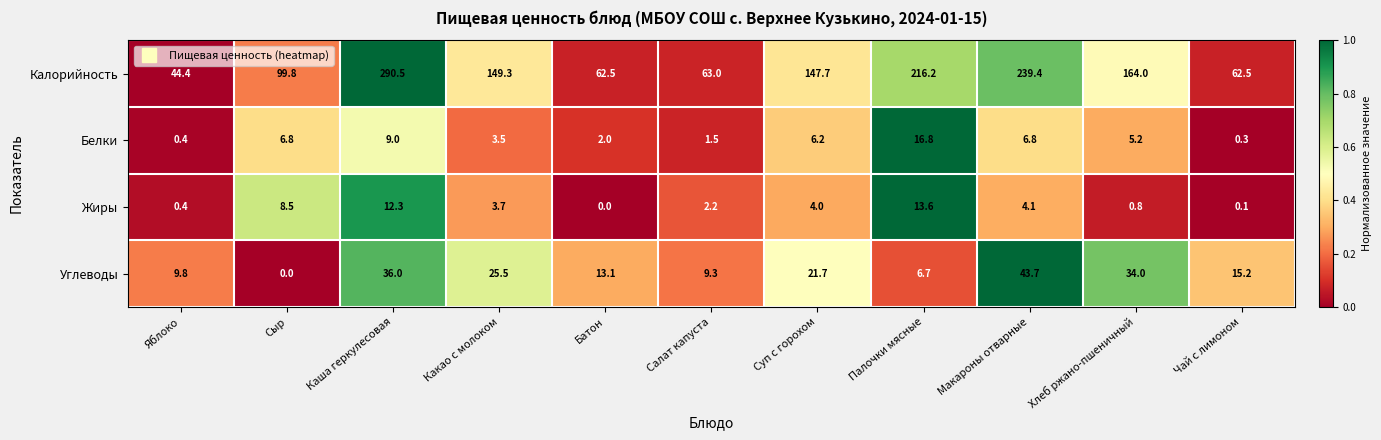

The value of Жиры at Хлеб ржано-пшеничный is 0.8. True or false?

True